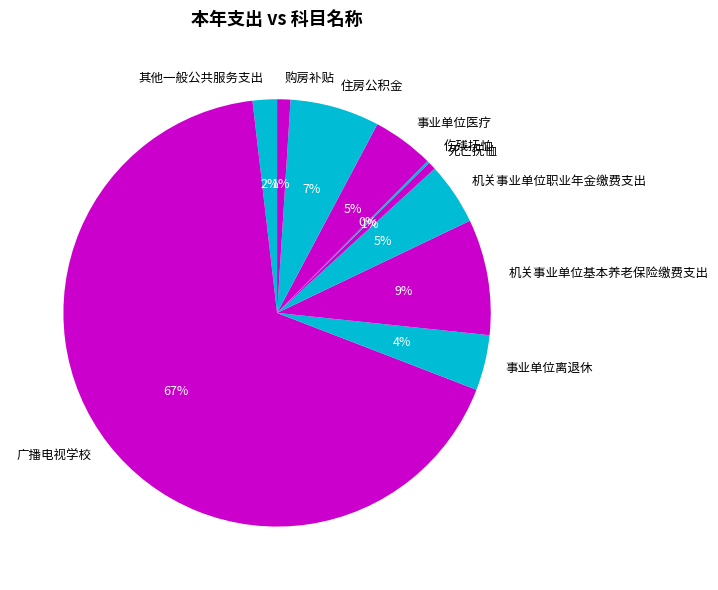

Which category has the biggest portion of the pie?

广播电视学校